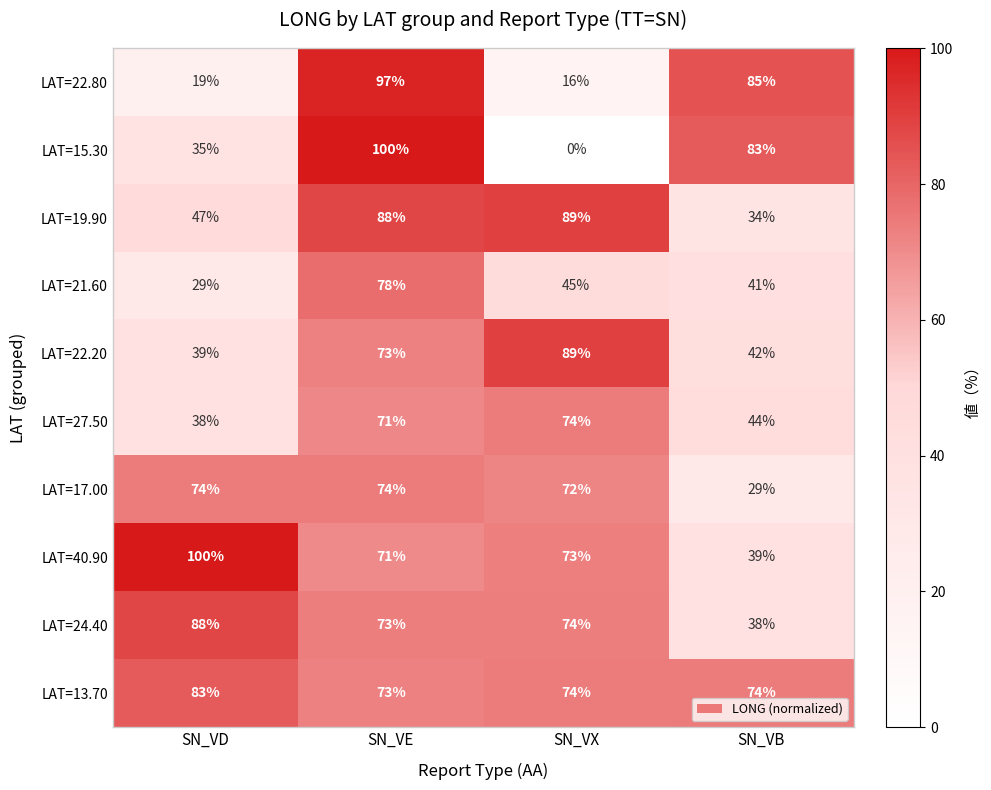

List the labels in order of LAT=19.90 value, largest first.

SN_VX, SN_VE, SN_VD, SN_VB